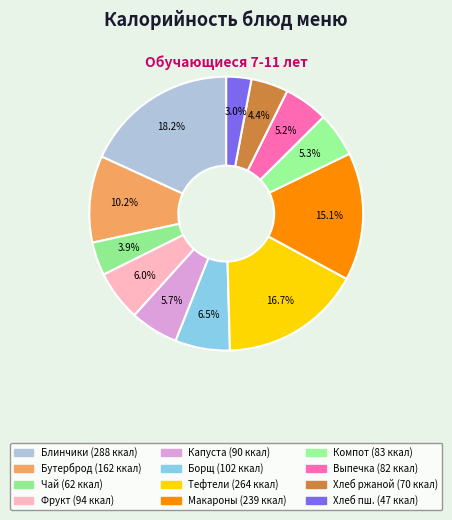

Does any single category account for the majority?

No